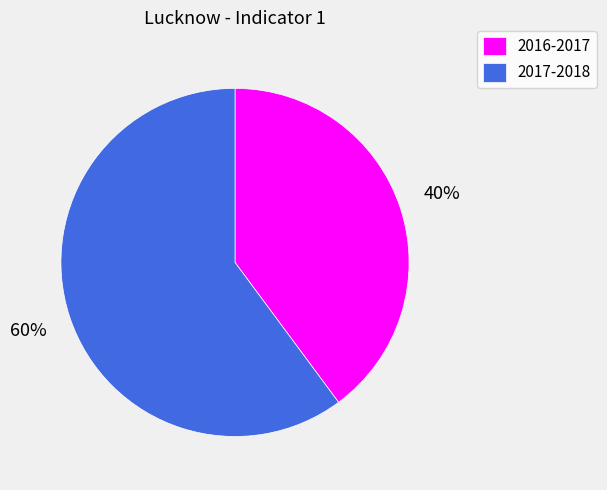

To the nearest percent, what portion does 2016-2017 represent?

40%